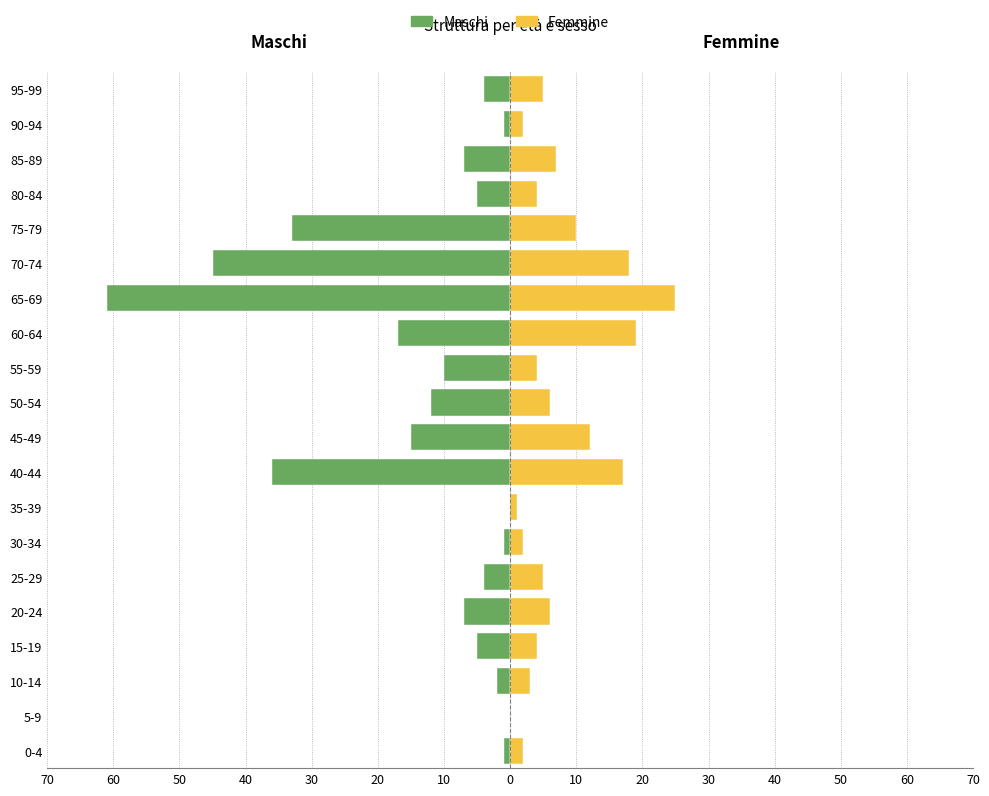

Reading right to left, transcribe all the data shown in this chart.

Maschi: -4	-1	-7	-5	-33	-45	-61	-17	-10	-12	-15	-36	0	-1	-4	-7	-5	-2	0	-1
Femmine: 5	2	7	4	10	18	25	19	4	6	12	17	1	2	5	6	4	3	0	2